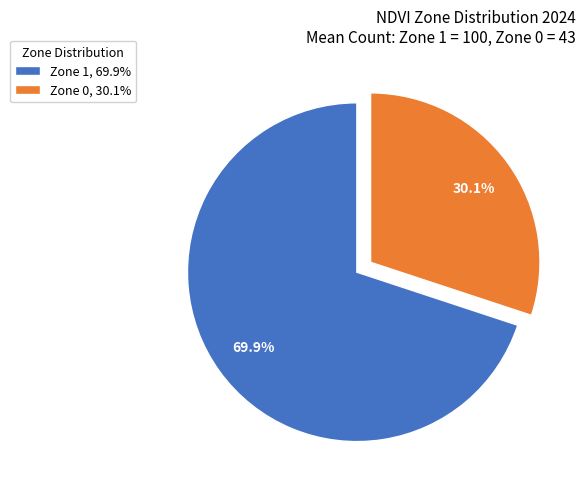

Which has a higher value, Zone 1 or Zone 0?

Zone 1